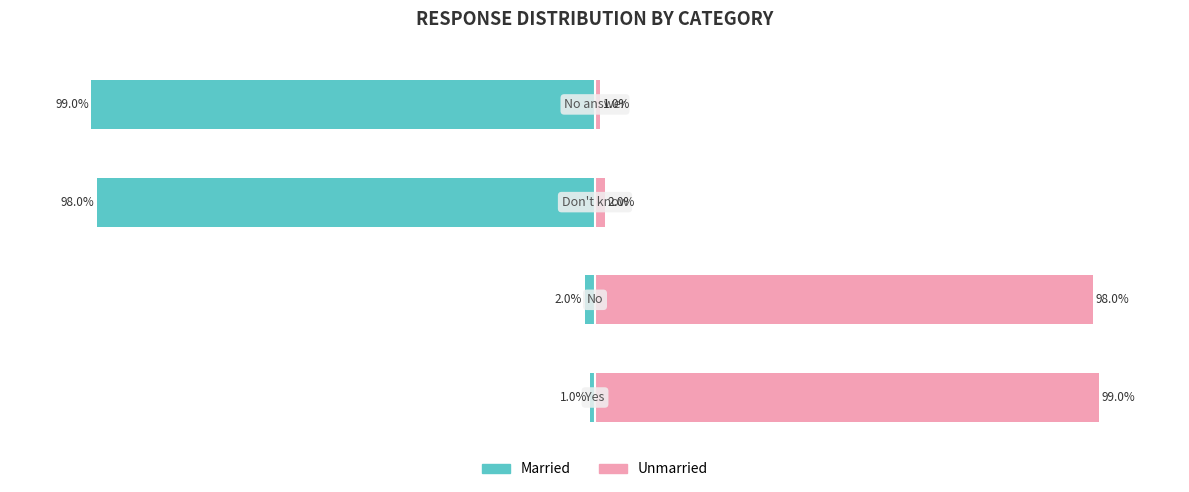

The Unmarried series shows 52.5 at 0. True or false?

False